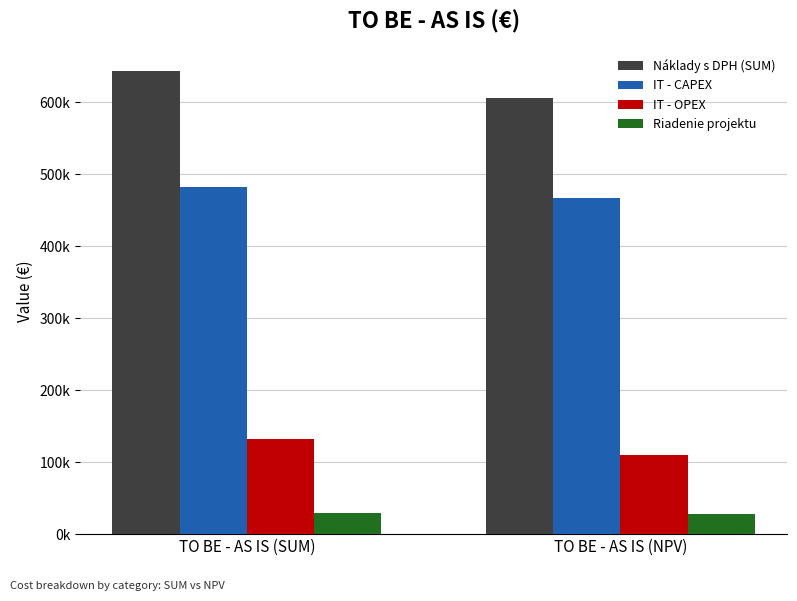

What position from the right is TO BE - AS IS (NPV)?

1